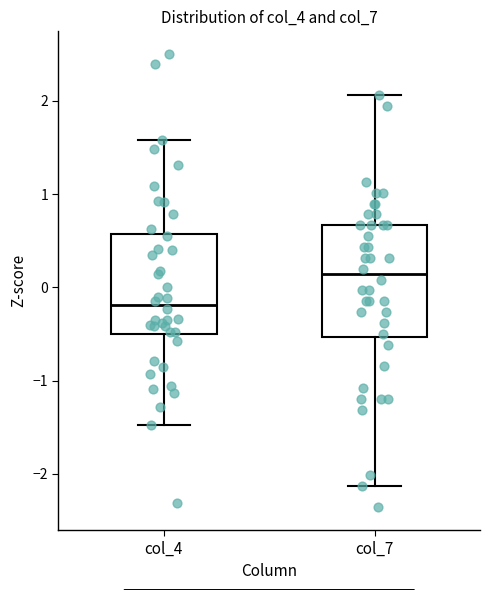

Reading left to right, transcribe this box plot: for each box, give where its median line is, the range the box spans, and where its two whiskers end, as read against the y-axis. The values are not printed on the chart, so give them approximately, as read against the axis.

col_4: median -0.2, box -0.5 to 0.6, whiskers -1.5 to 1.6
col_7: median 0.1, box -0.5 to 0.7, whiskers -2.1 to 2.1